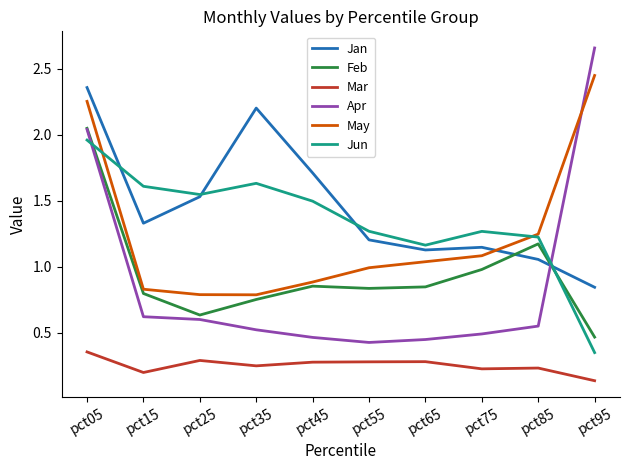

True or false: Mar and May cross at least once.

False